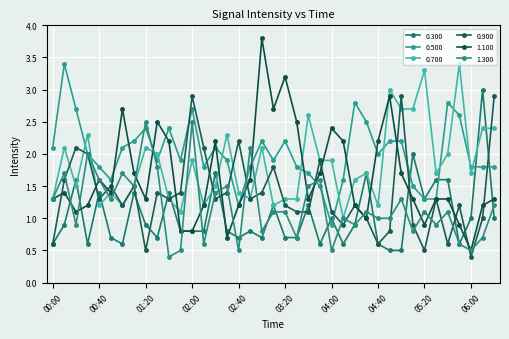

What is the minimum value for 0.300?

0.5